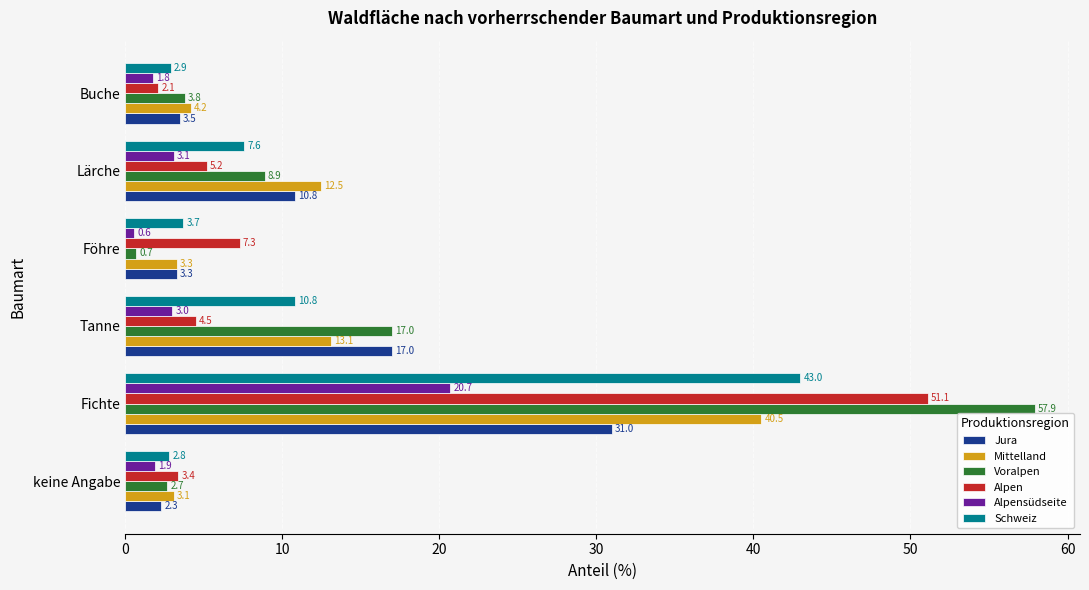

List the labels in order of Alpensüdseite value, smallest first.

Föhre, Buche, keine Angabe, Tanne, Lärche, Fichte